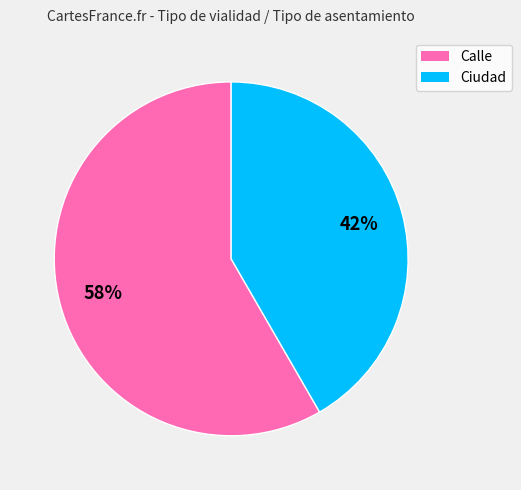

To the nearest percent, what percentage of the pie is Ciudad?

42%